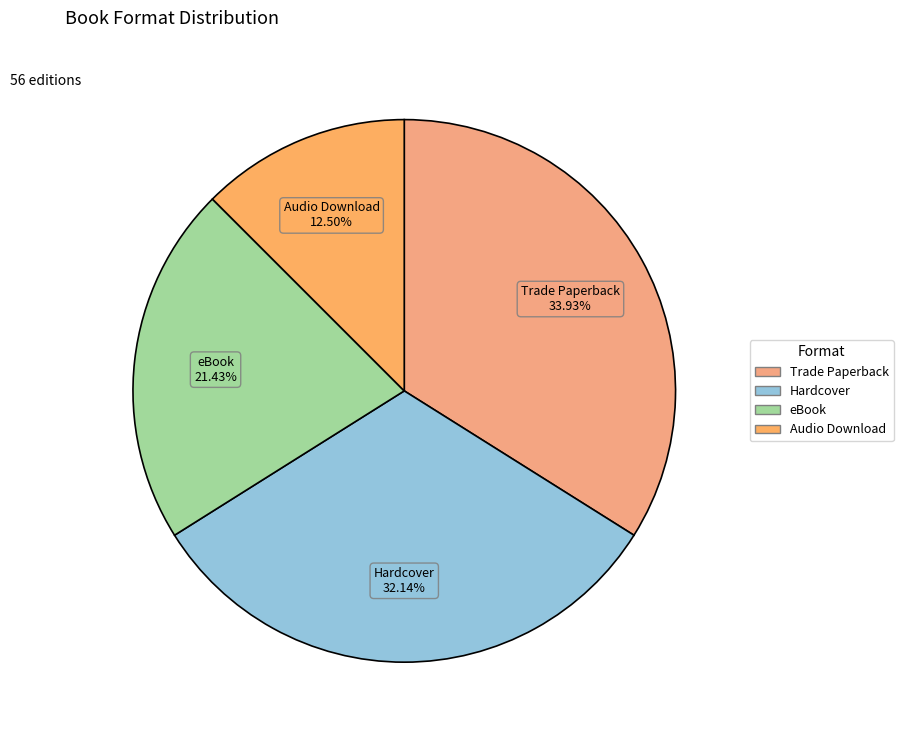

What percentage do eBook and Trade Paperback together represent?

55.4%